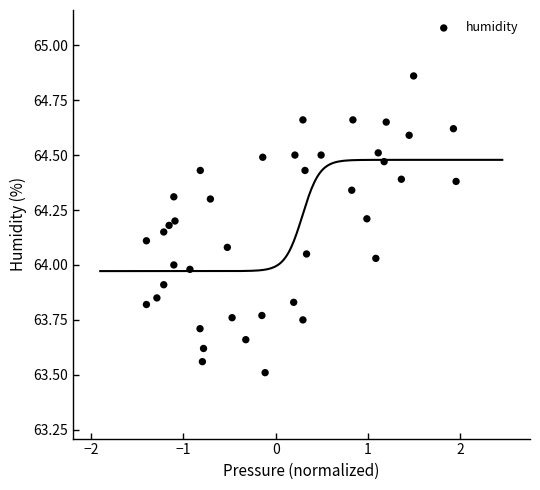

What is the range of X values (max minus min)?

3.4